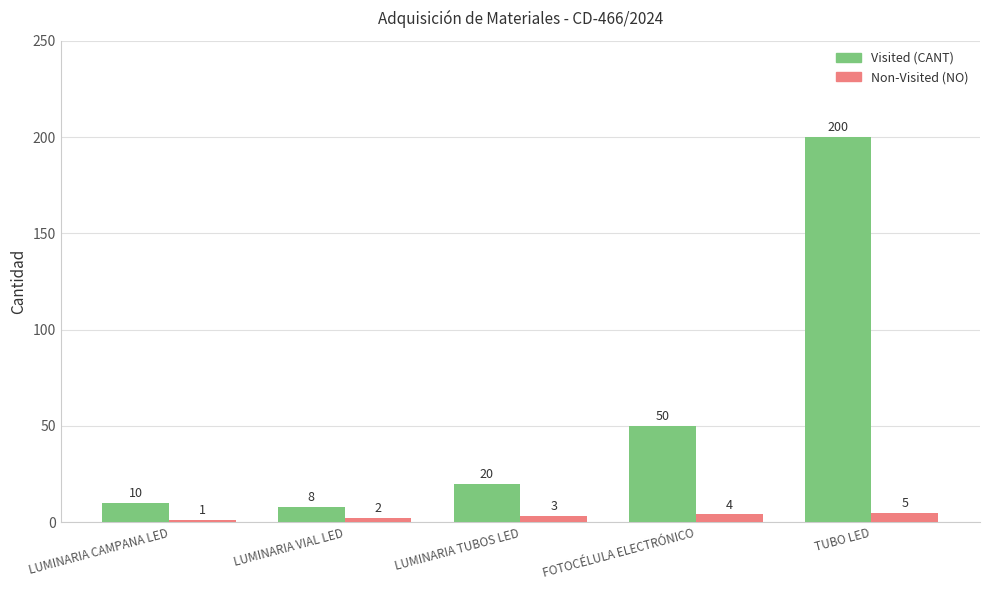

At which label is Non-Visited (NO) closest to 3?

LUMINARIA TUBOS LED